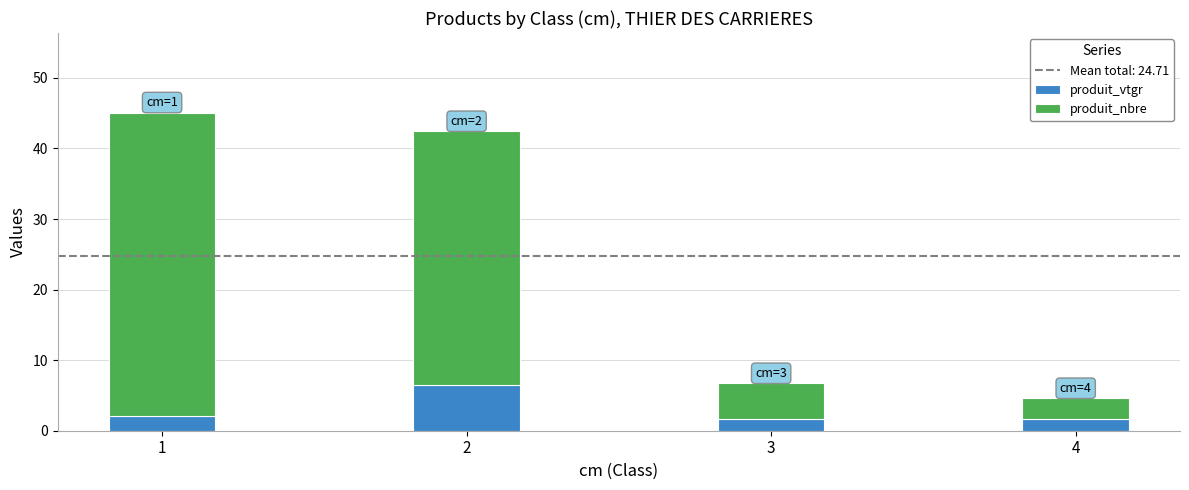

Is it true that produit_vtgr equals 1.6 at 4?

True